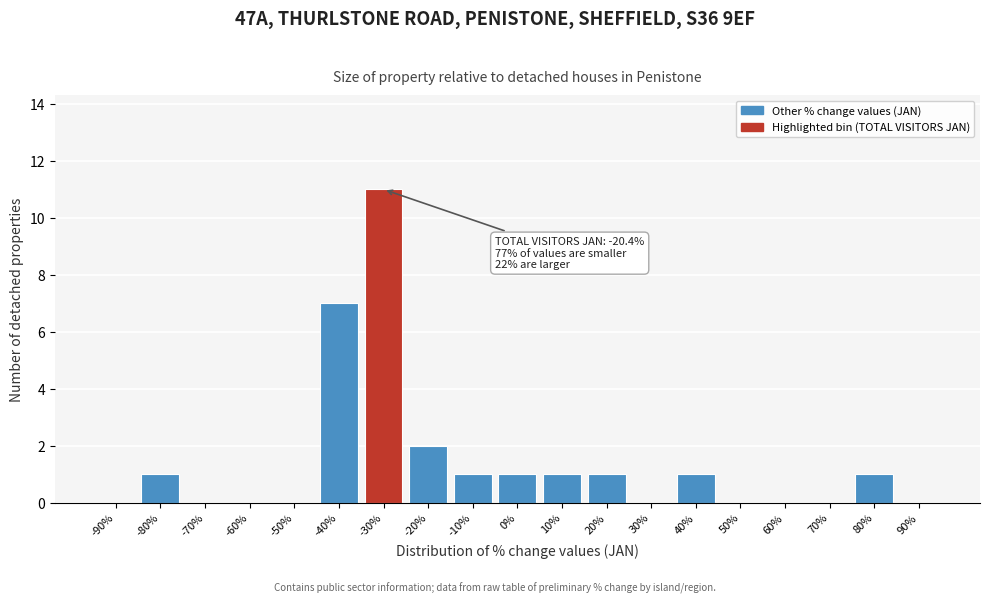

Reading left to right, extract all data points from this chart.

-90%=0	-80%=1	-70%=0	-60%=0	-50%=0	-40%=7	-30%=11	-20%=2	-10%=1	0%=1	10%=1	20%=1	30%=0	40%=1	50%=0	60%=0	70%=0	80%=1	90%=0